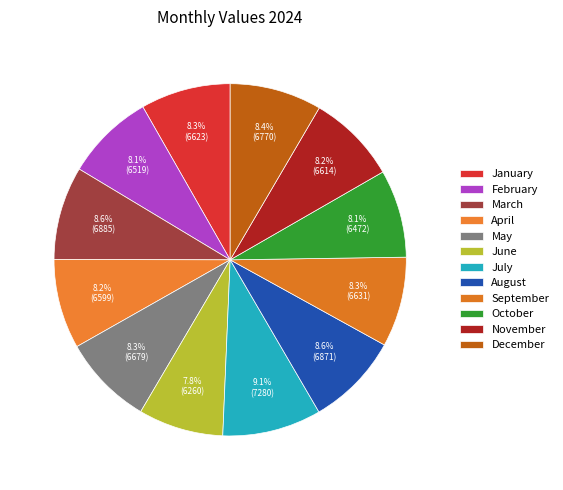

How many slices are in this pie chart?

12